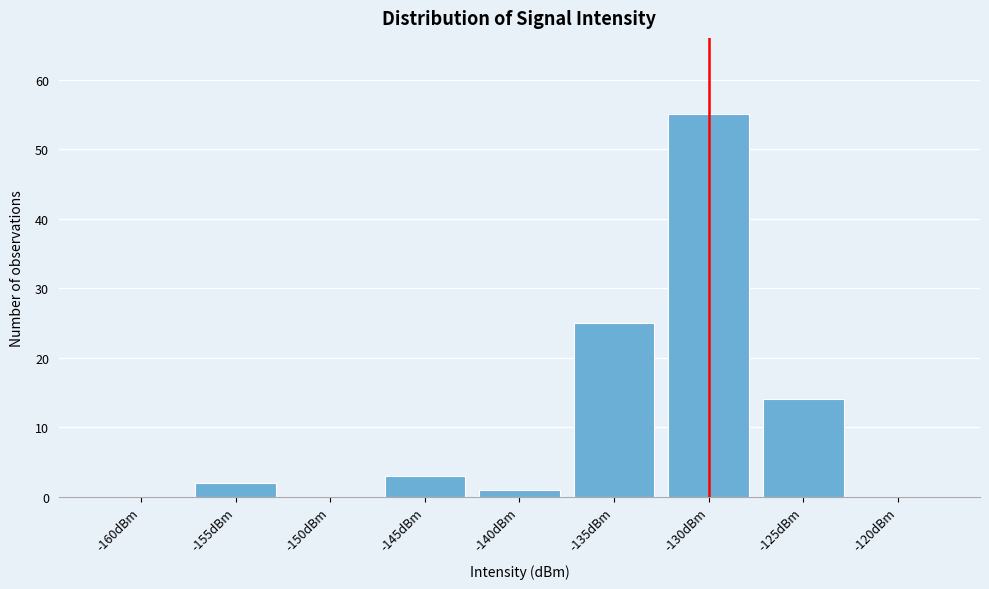

Reading left to right, extract all data points from this chart.

-160dBm=0	-155dBm=2	-150dBm=0	-145dBm=3	-140dBm=1	-135dBm=25	-130dBm=55	-125dBm=14	-120dBm=0